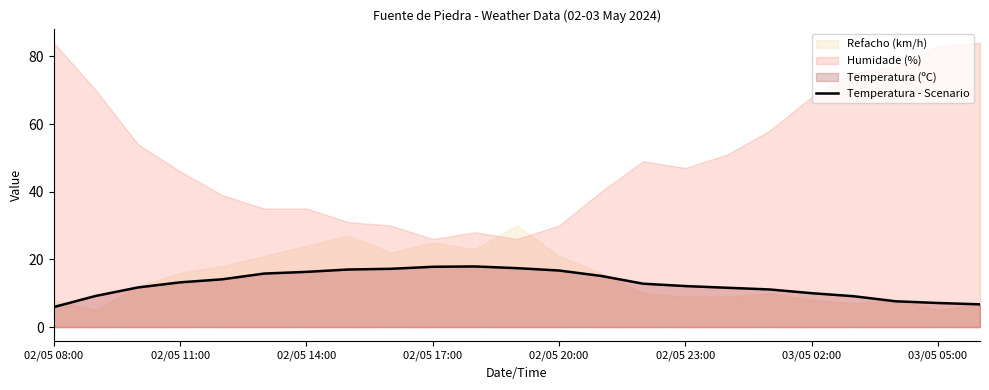

What is the sum of all values?

293.4